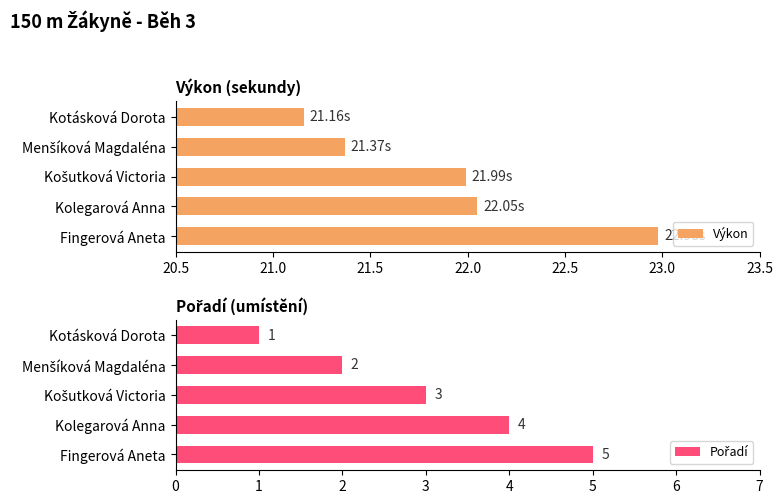

Reading left to right, list all the values displayed in this chart.

Výkon: 21.2	21.4	22.0	22.1	23.0
Pořadí: 1.0	2.0	3.0	4.0	5.0